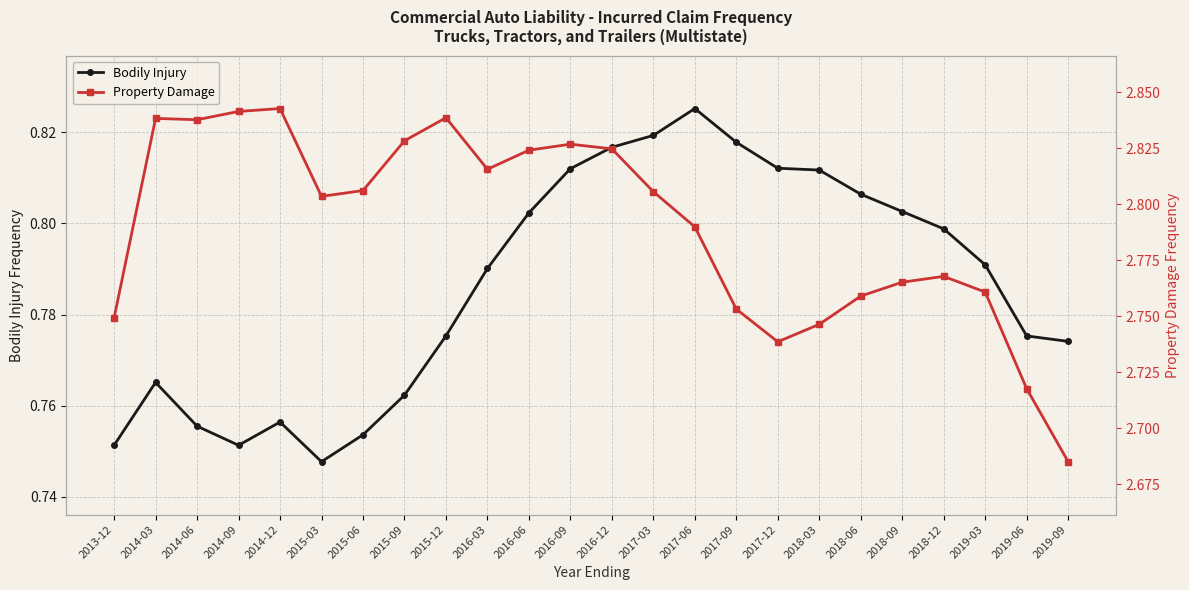

At which category is the sum across all series the highest?

2016-12